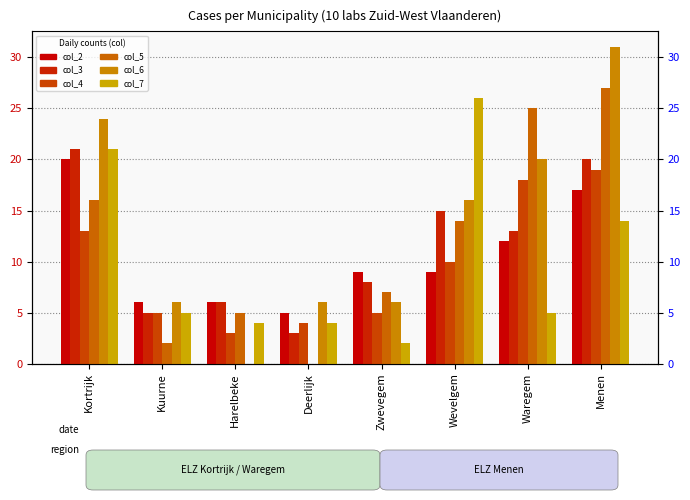

What is the spread (max minus min) of values at Kortrijk?

11